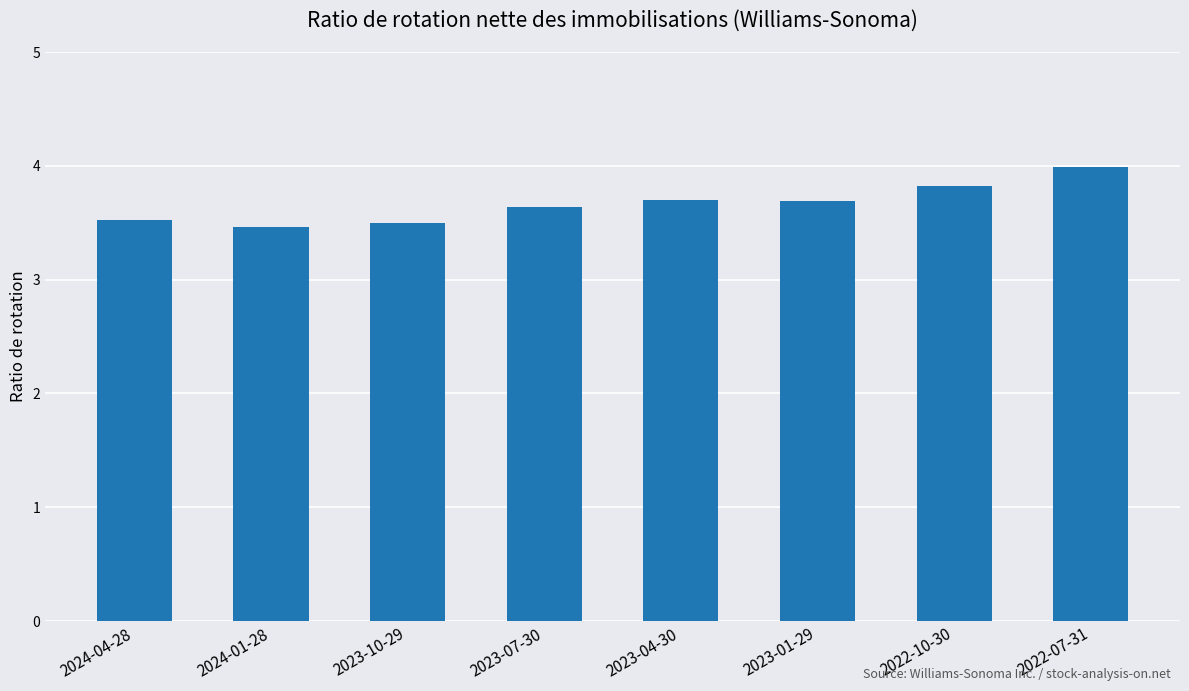

Does the chart contain any negative values?

No